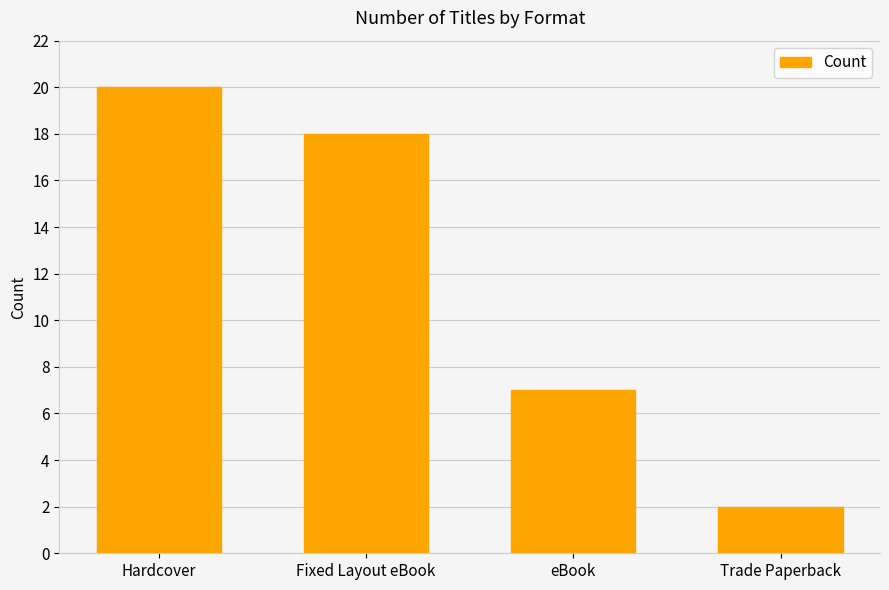

Reading left to right, extract all data points from this chart.

20	18	7	2